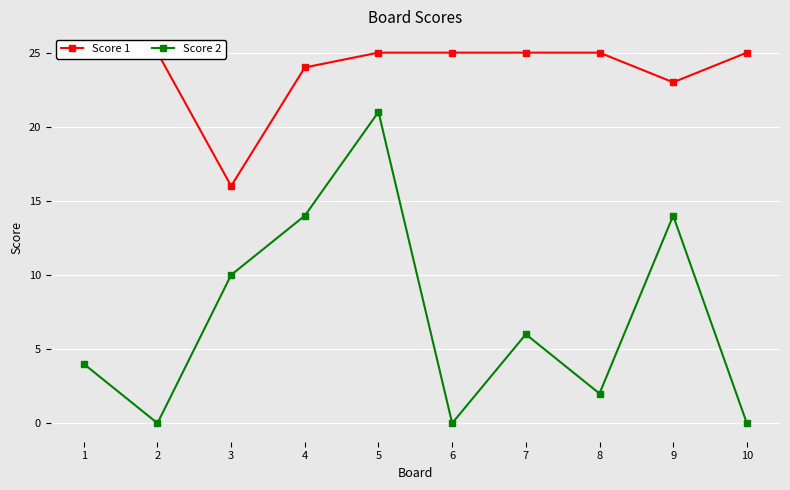

True or false: Score 1 and Score 2 cross at least once.

False